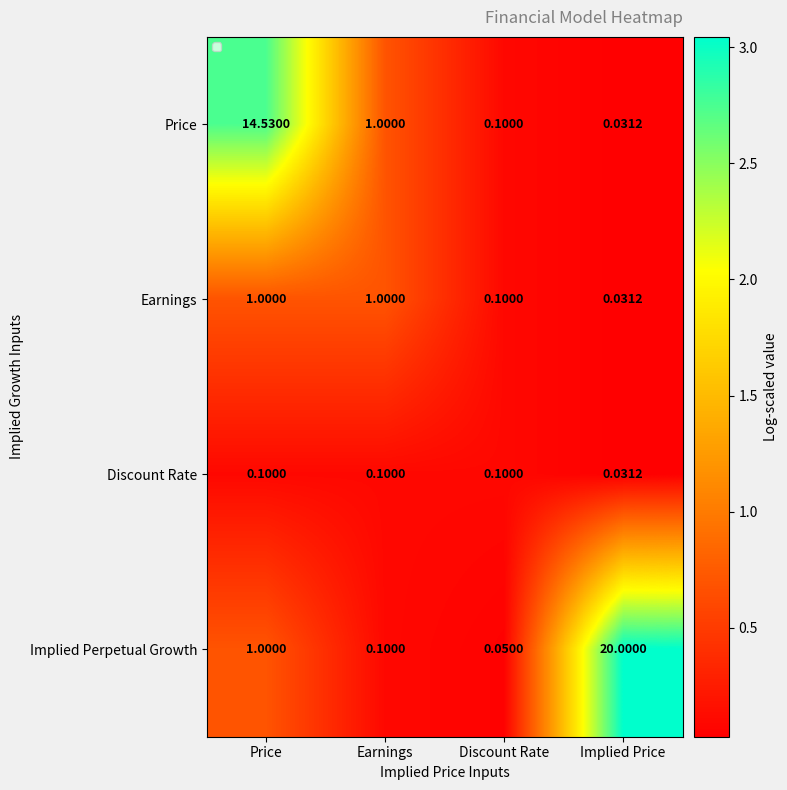

Where is Discount Rate nearest to the value 0?

Implied Price